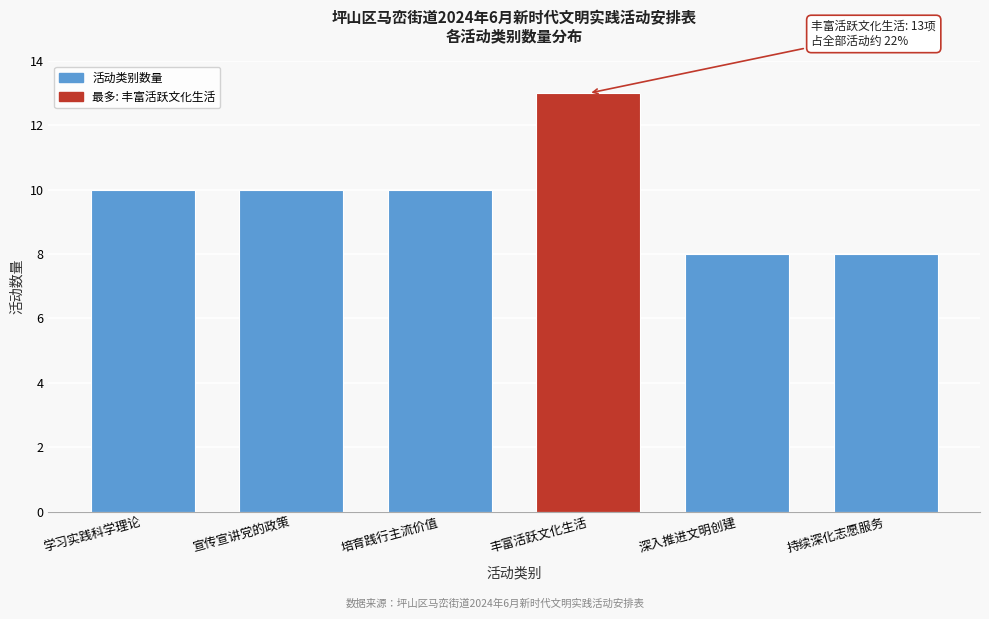

Reading left to right, what are all the values shown in this chart?

10	10	10	13	8	8